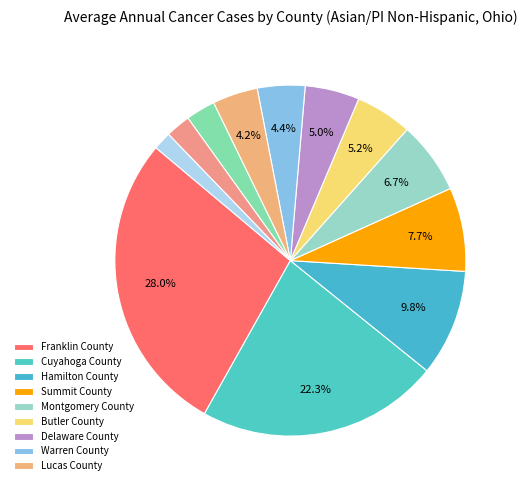

Does any single category account for the majority?

No